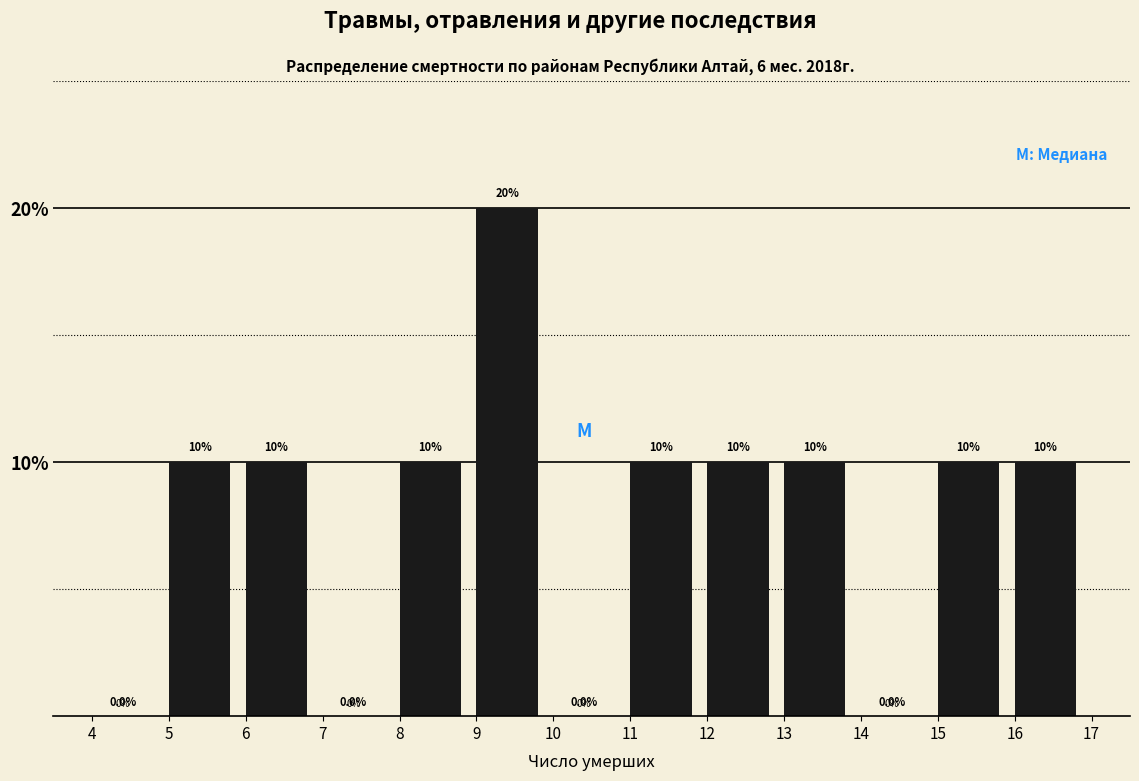

Reading left to right, list every bar in this chart as the range it spans on the x-axis followed by its height.

4 to 5: 0.0
5 to 6: 10.0
6 to 7: 10.0
7 to 8: 0.0
8 to 9: 10.0
9 to 10: 20.0
10 to 11: 0.0
11 to 12: 10.0
12 to 13: 10.0
13 to 14: 10.0
14 to 15: 0.0
15 to 16: 10.0
16 to 17: 10.0